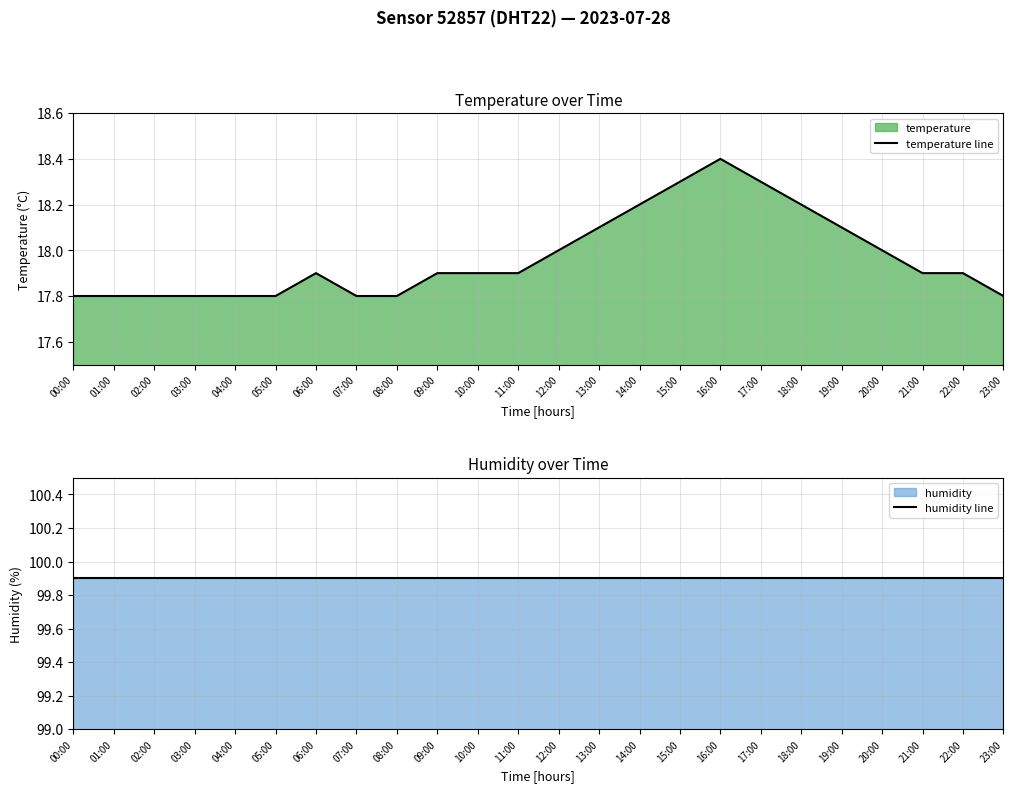

Which series has the largest range (max minus min)?

temperature line